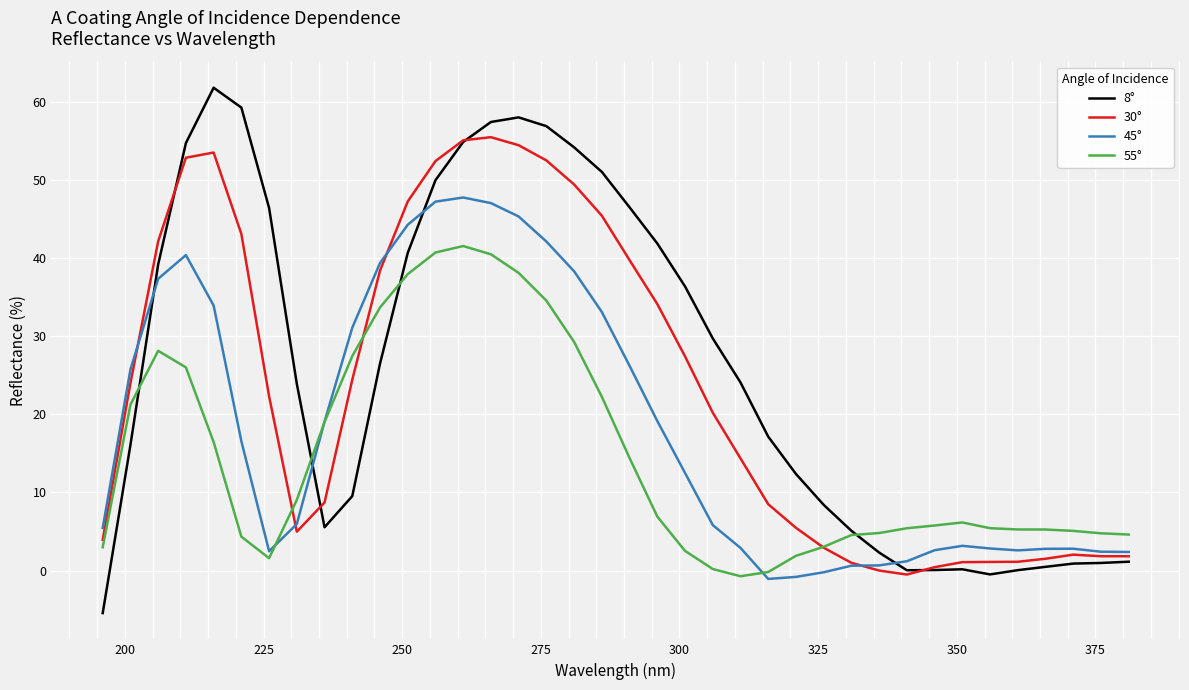

List the series in order of their peak value, lowest first.

55°, 45°, 30°, 8°